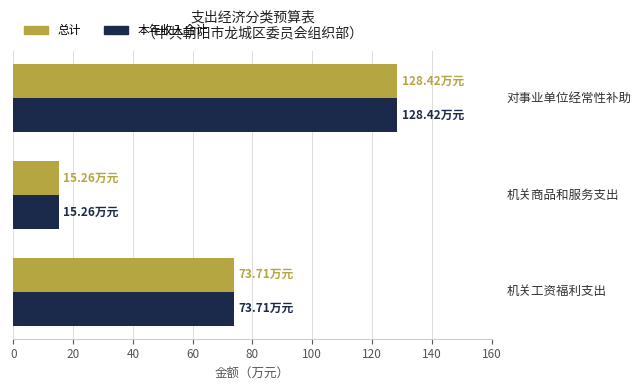

What is the smallest value displayed?

15.3